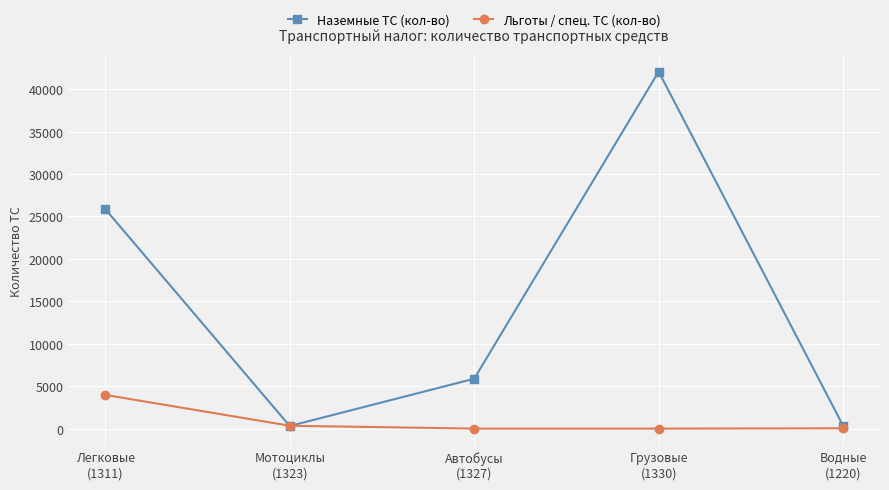

At how many categories does at least one series exceed 2648?

3